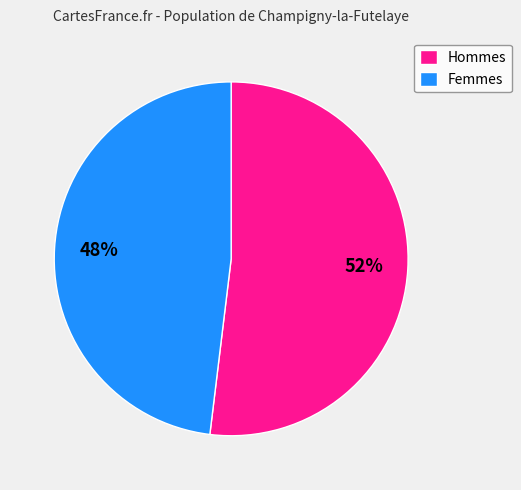

Does Femmes account for over 50% of the chart?

No